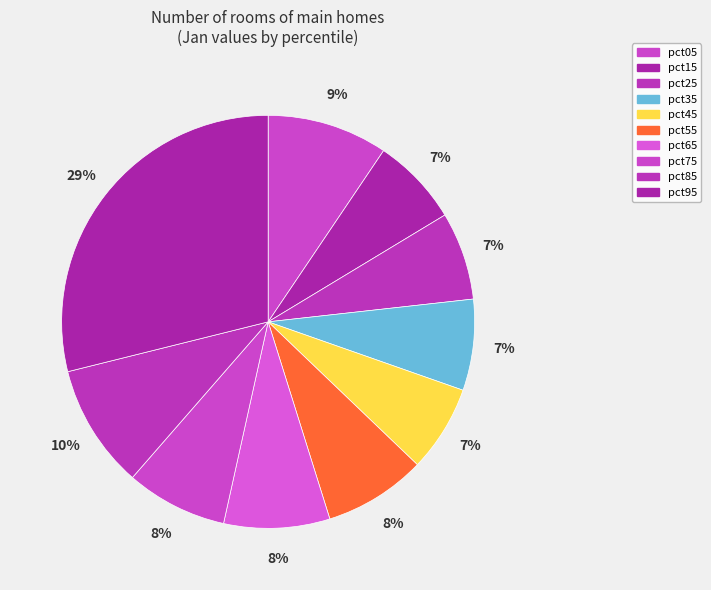

To the nearest percent, what is the combined percentage of pct25 and pct85?

17%